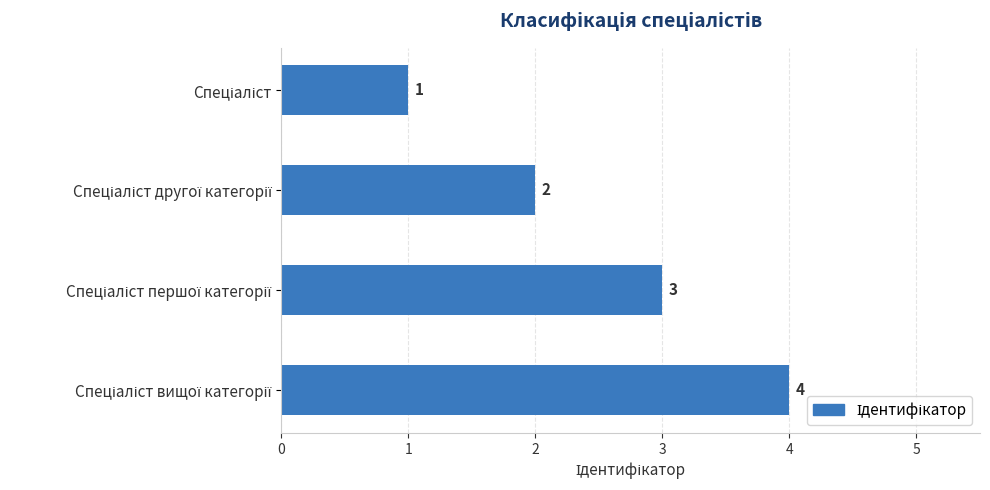

How many values are between 2 and 4?

3